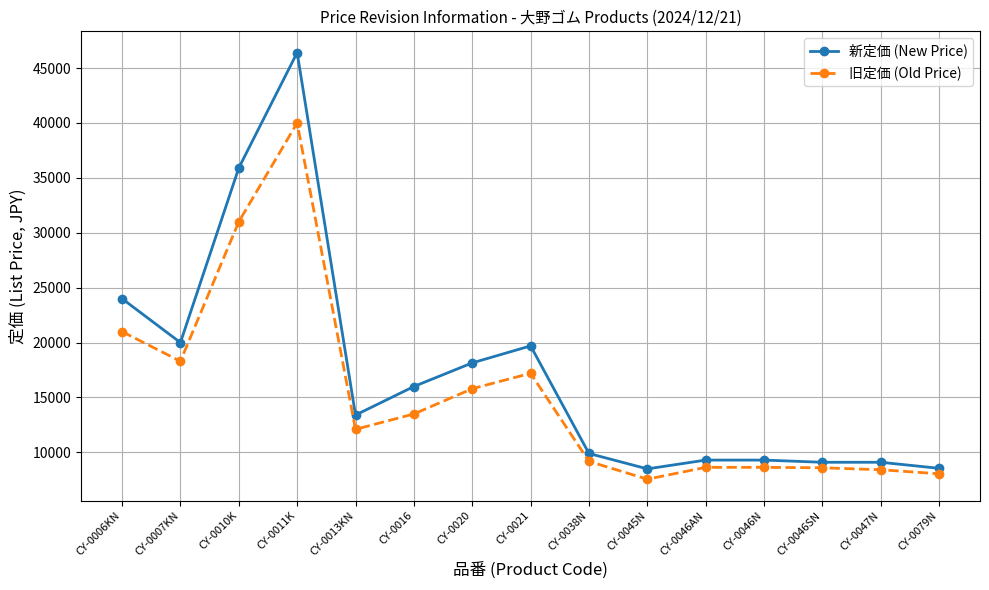

What is the label of the 5th point from the left?

CY-0013KN